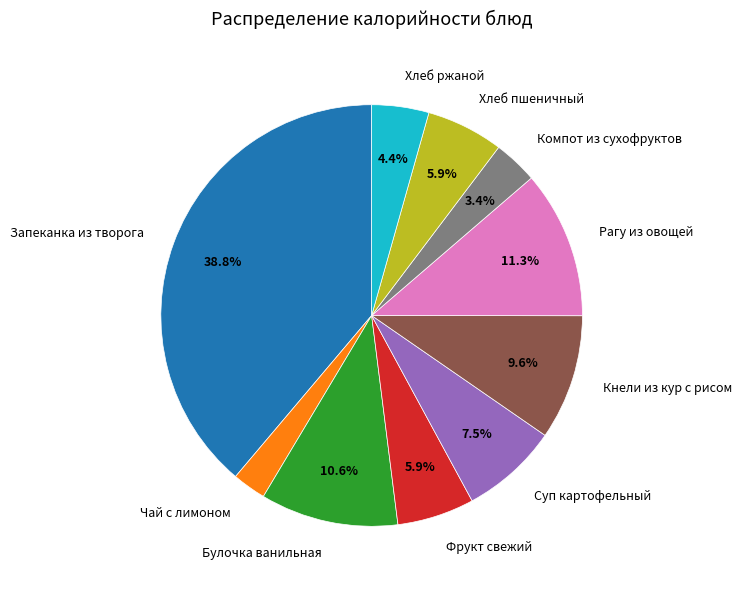

How much of the chart is everything except Компот из сухофруктов?

96.6%